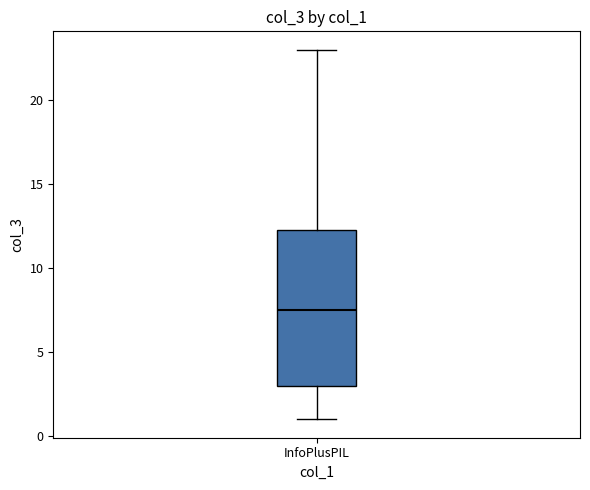

Read this box plot against the y-axis: the position of the median line, the range covered by the box, and the ends of both whiskers. The values are not printed on the chart, so give them approximately, as read against the axis.

median 7.5, box 3.0 to 12.5, whiskers 1.0 to 23.0